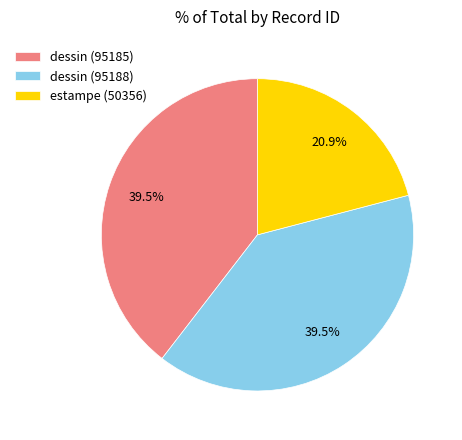

Count the number of slices in the pie.

3